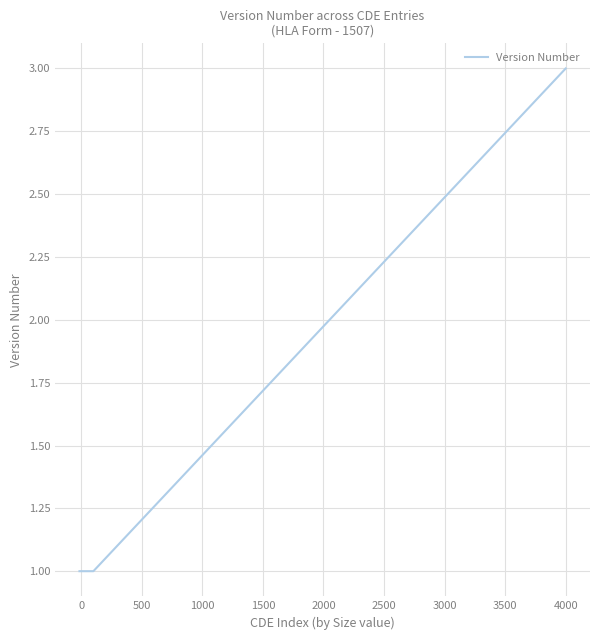

How many values are between 1 and 2?

13